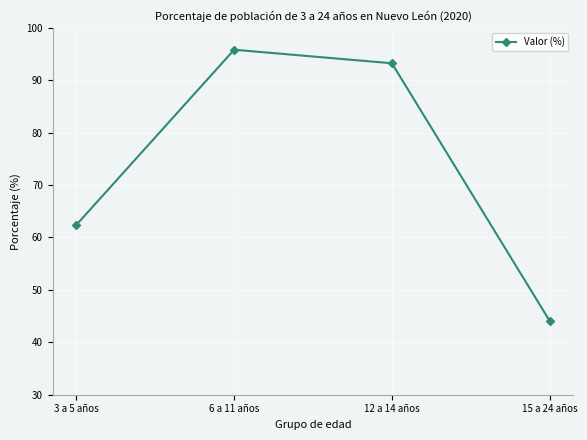

What is the sum of all values?

295.5